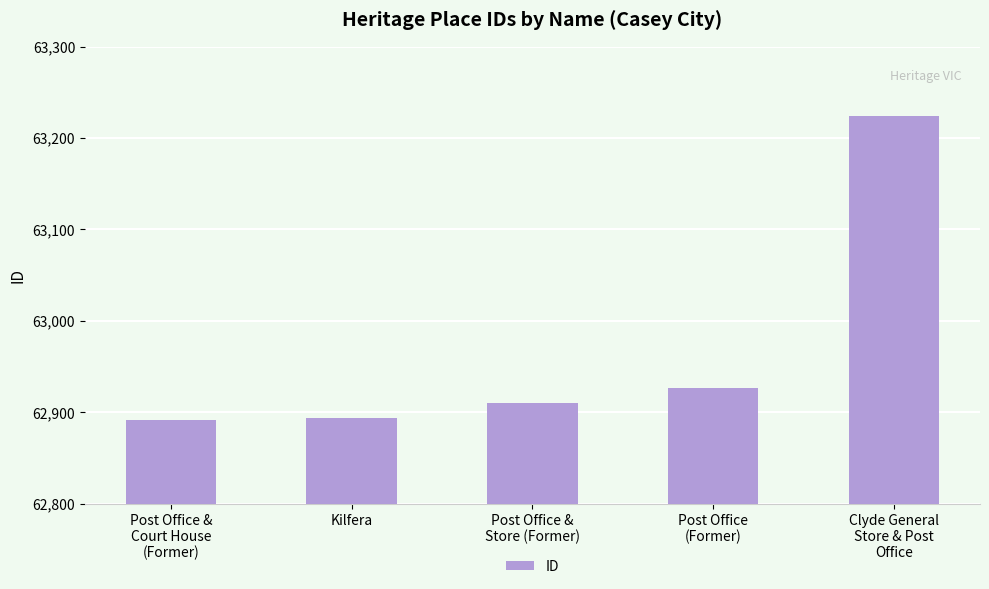

True or false: the data shows 62927 at Post Office
(Former).

True